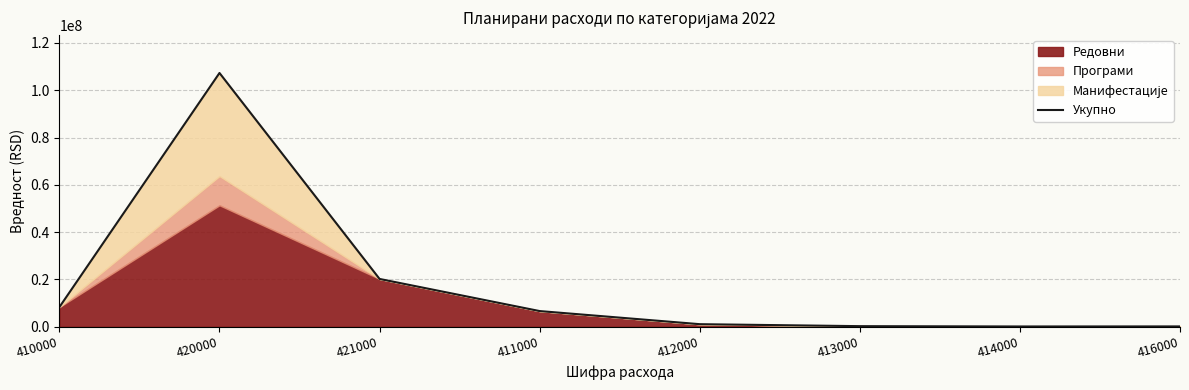

List the labels in order of value, smallest first.

414000, 416000, 413000, 412000, 411000, 410000, 421000, 420000